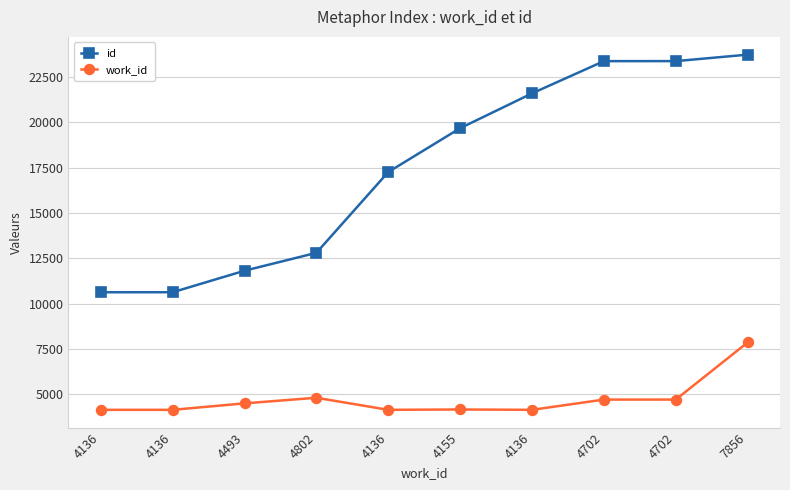

Reading right to left, what are all the values shown in this chart?

id: 7856=23735	4702=23378	4702=23377	4136=21598	4155=19677	4136=17258	4802=12800	4493=11812	4136=10625	4136=10623
work_id: 7856=7856	4702=4702	4702=4702	4136=4136	4155=4155	4136=4136	4802=4802	4493=4493	4136=4136	4136=4136